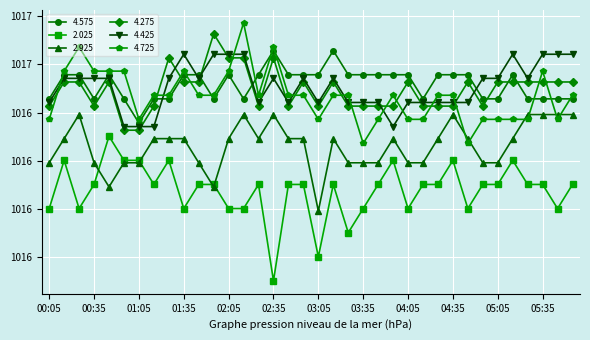

Reading right to left, extract all data points from this chart.

4.575: 05:55=1016.5	05:45=1016.5	05:35=1016.5	05:25=1016.5	05:15=1016.6	05:05=1016.5	04:55=1016.5	04:45=1016.6	04:35=1016.6	04:25=1016.6	04:15=1016.5	04:05=1016.6	03:55=1016.6	03:45=1016.6	03:35=1016.6	03:25=1016.6	03:15=1016.7	03:05=1016.6	02:55=1016.6	02:45=1016.6	02:35=1016.7	02:25=1016.6	02:15=1016.5	02:05=1016.6	01:55=1016.5	01:45=1016.6	01:35=1016.6	01:25=1016.5	01:15=1016.5	01:05=1016.4	00:55=1016.5	00:45=1016.6	00:35=1016.5	00:25=1016.6	00:15=1016.6	00:05=1016.5
2.025: 05:55=1016.1	05:45=1016.0	05:35=1016.1	05:25=1016.1	05:15=1016.2	05:05=1016.1	04:55=1016.1	04:45=1016.0	04:35=1016.2	04:25=1016.1	04:15=1016.1	04:05=1016.0	03:55=1016.2	03:45=1016.1	03:35=1016.0	03:25=1015.9	03:15=1016.1	03:05=1015.8	02:55=1016.1	02:45=1016.1	02:35=1015.7	02:25=1016.1	02:15=1016.0	02:05=1016.0	01:55=1016.1	01:45=1016.1	01:35=1016.0	01:25=1016.2	01:15=1016.1	01:05=1016.2	00:55=1016.2	00:45=1016.3	00:35=1016.1	00:25=1016.0	00:15=1016.2	00:05=1016.0
2.925: 05:55=1016.4	05:45=1016.4	05:35=1016.4	05:25=1016.4	05:15=1016.3	05:05=1016.2	04:55=1016.2	04:45=1016.3	04:35=1016.4	04:25=1016.3	04:15=1016.2	04:05=1016.2	03:55=1016.3	03:45=1016.2	03:35=1016.2	03:25=1016.2	03:15=1016.3	03:05=1016.0	02:55=1016.3	02:45=1016.3	02:35=1016.4	02:25=1016.3	02:15=1016.4	02:05=1016.3	01:55=1016.1	01:45=1016.2	01:35=1016.3	01:25=1016.3	01:15=1016.3	01:05=1016.2	00:55=1016.2	00:45=1016.1	00:35=1016.2	00:25=1016.4	00:15=1016.3	00:05=1016.2
4.275: 05:55=1016.5	05:45=1016.5	05:35=1016.5	05:25=1016.5	05:15=1016.5	05:05=1016.5	04:55=1016.4	04:45=1016.5	04:35=1016.4	04:25=1016.4	04:15=1016.4	04:05=1016.5	03:55=1016.4	03:45=1016.4	03:35=1016.4	03:25=1016.4	03:15=1016.5	03:05=1016.4	02:55=1016.5	02:45=1016.4	02:35=1016.6	02:25=1016.4	02:15=1016.6	02:05=1016.6	01:55=1016.7	01:45=1016.5	01:35=1016.5	01:25=1016.6	01:15=1016.4	01:05=1016.3	00:55=1016.3	00:45=1016.5	00:35=1016.4	00:25=1016.5	00:15=1016.5	00:05=1016.4
4.425: 05:55=1016.6	05:45=1016.6	05:35=1016.6	05:25=1016.5	05:15=1016.6	05:05=1016.5	04:55=1016.5	04:45=1016.4	04:35=1016.4	04:25=1016.4	04:15=1016.4	04:05=1016.4	03:55=1016.3	03:45=1016.4	03:35=1016.4	03:25=1016.4	03:15=1016.5	03:05=1016.4	02:55=1016.5	02:45=1016.4	02:35=1016.5	02:25=1016.4	02:15=1016.6	02:05=1016.6	01:55=1016.6	01:45=1016.5	01:35=1016.6	01:25=1016.5	01:15=1016.3	01:05=1016.3	00:55=1016.3	00:45=1016.5	00:35=1016.5	00:25=1016.5	00:15=1016.5	00:05=1016.4
4.725: 05:55=1016.5	05:45=1016.4	05:35=1016.6	05:25=1016.4	05:15=1016.4	05:05=1016.4	04:55=1016.4	04:45=1016.3	04:35=1016.5	04:25=1016.5	04:15=1016.4	04:05=1016.4	03:55=1016.5	03:45=1016.4	03:35=1016.3	03:25=1016.5	03:15=1016.5	03:05=1016.4	02:55=1016.5	02:45=1016.5	02:35=1016.7	02:25=1016.5	02:15=1016.8	02:05=1016.6	01:55=1016.5	01:45=1016.5	01:35=1016.6	01:25=1016.5	01:15=1016.5	01:05=1016.4	00:55=1016.6	00:45=1016.6	00:35=1016.6	00:25=1016.7	00:15=1016.6	00:05=1016.4